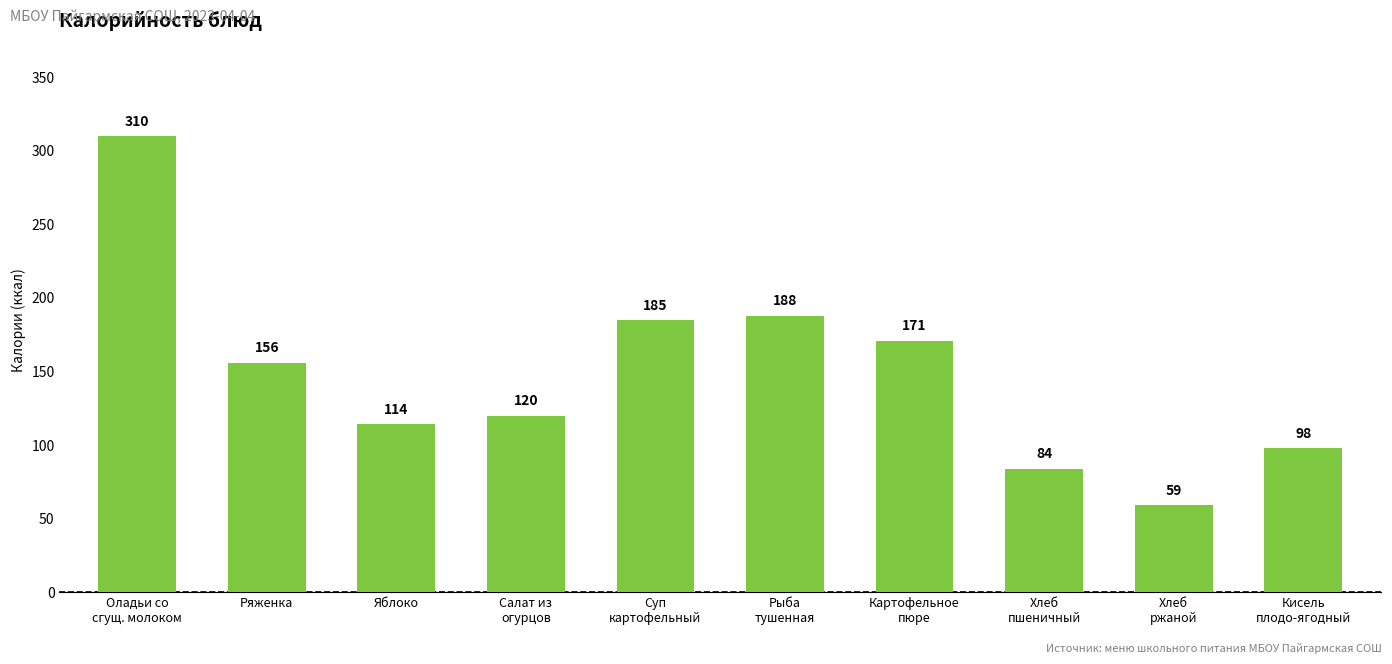

What is the difference between the values at Ряженка and Яблоко?

42